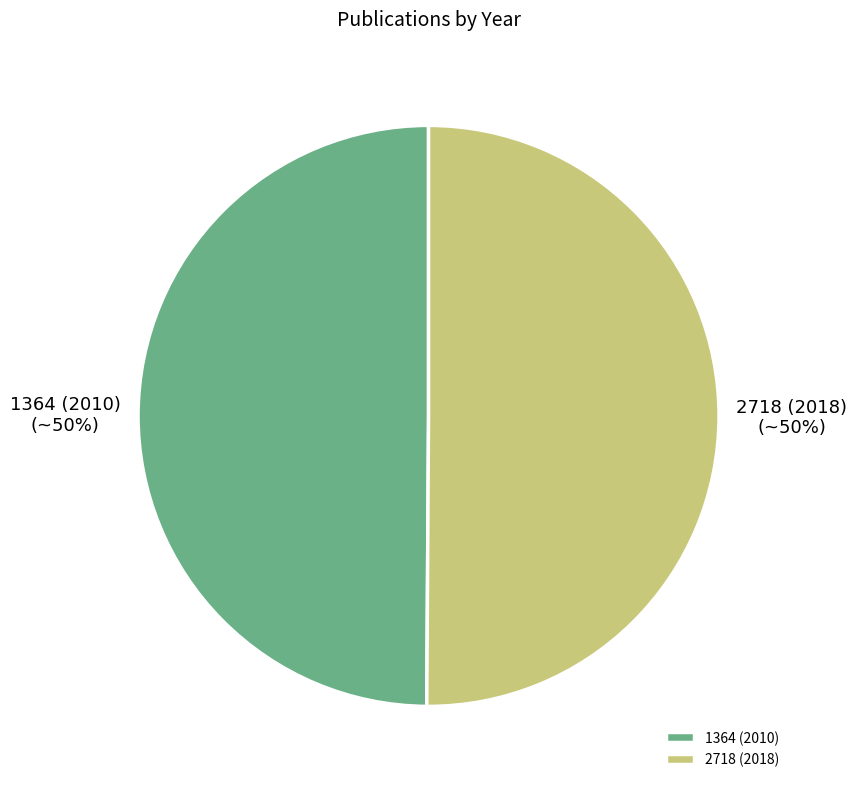

True or false: 2718 (2018) accounts for 59% of the total.

False